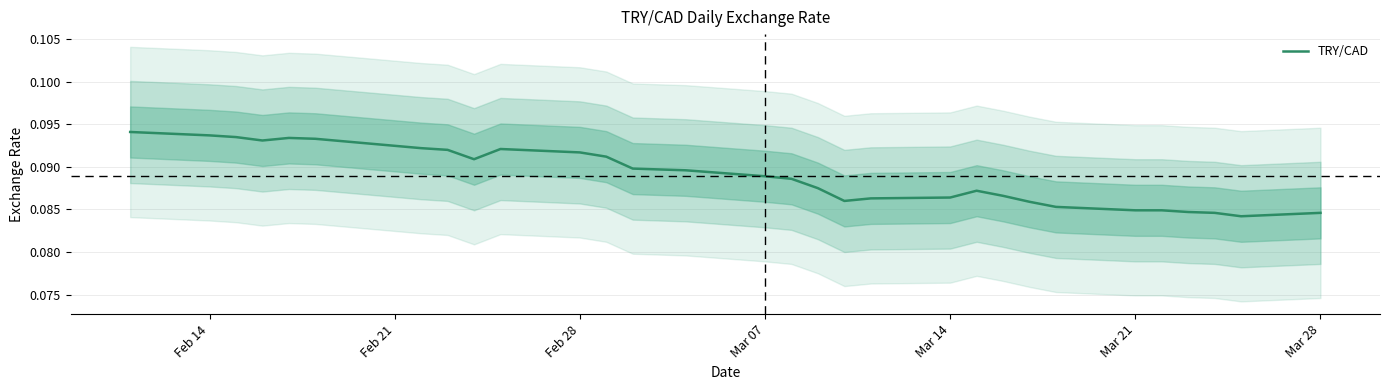

Is it true that the value at 27 is 0.1?

False